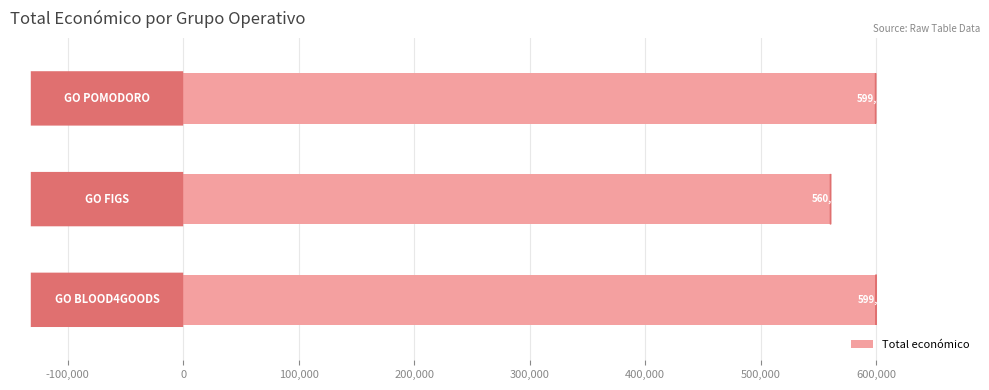

What is the value of the 3rd bar from the top?

599960